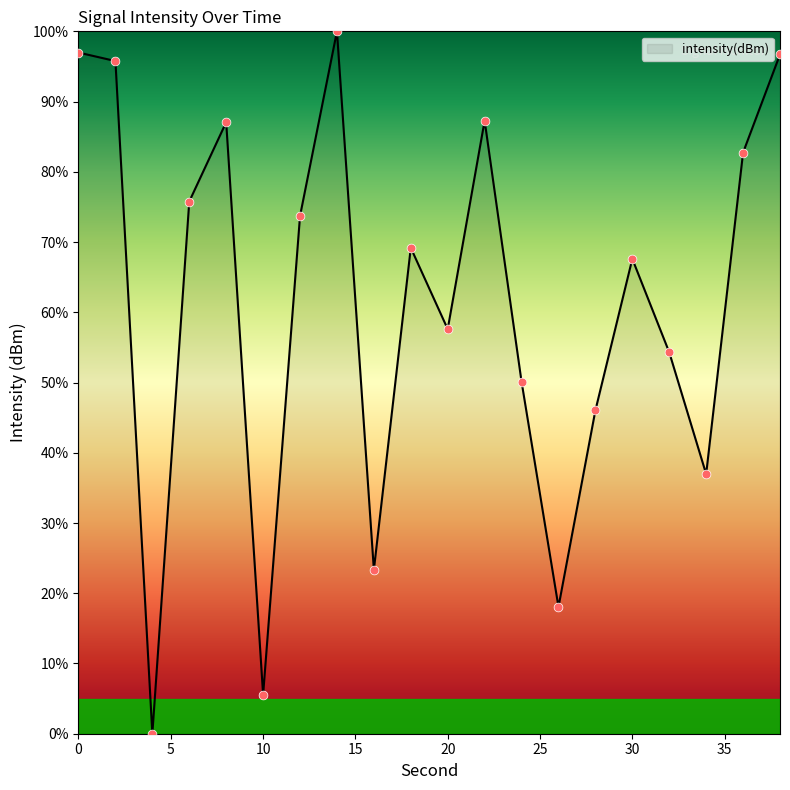

What is the greatest value displayed?

100.0